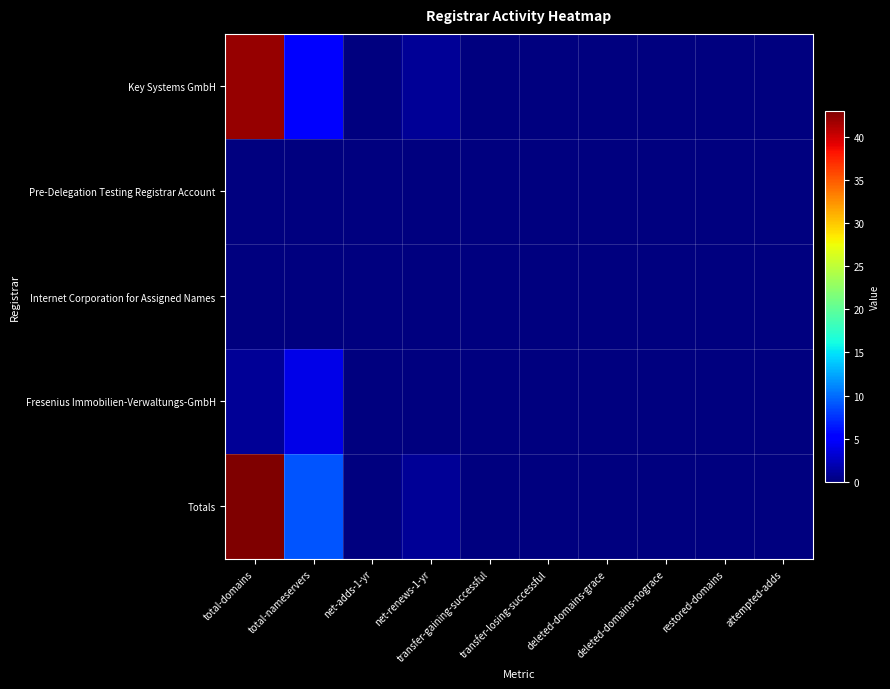

What is the spread (max minus min) of values at net-renews-1-yr?

1